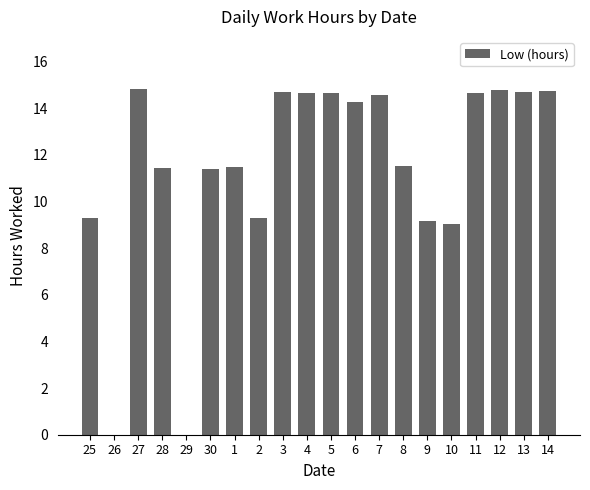

What is the maximum value shown in the chart?

14.8